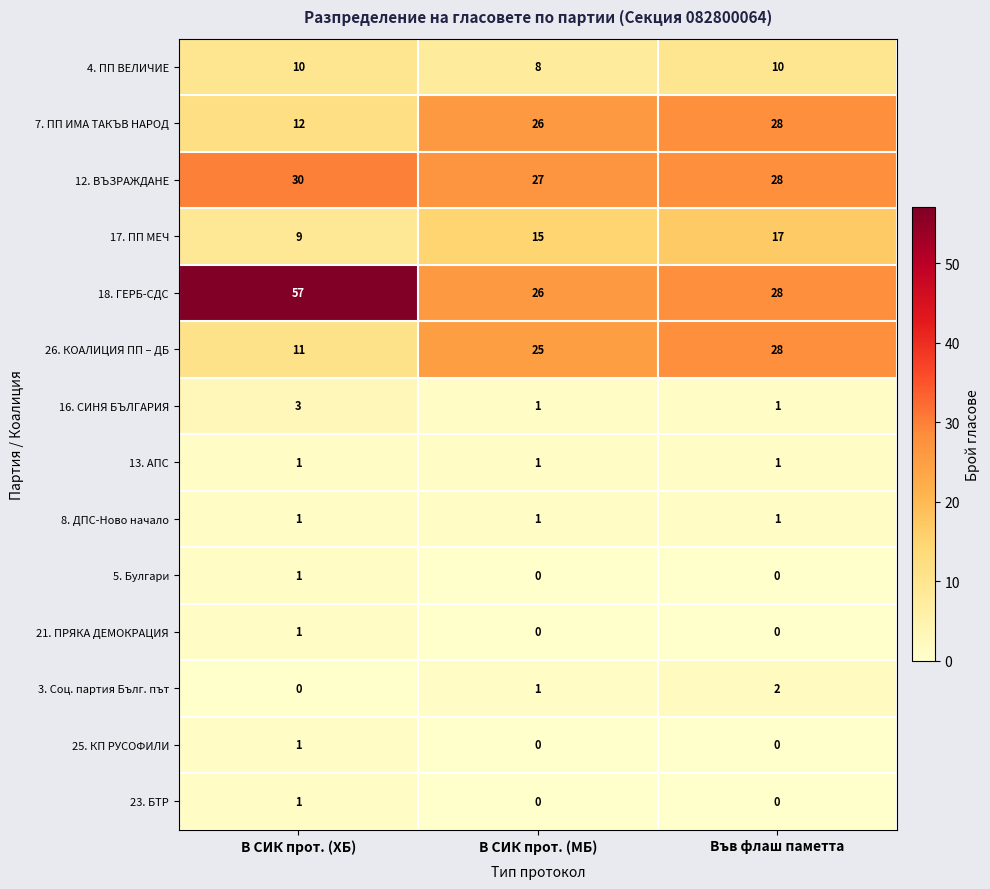

What is the average value of the 12. ВЪЗРАЖДАНЕ series?

28